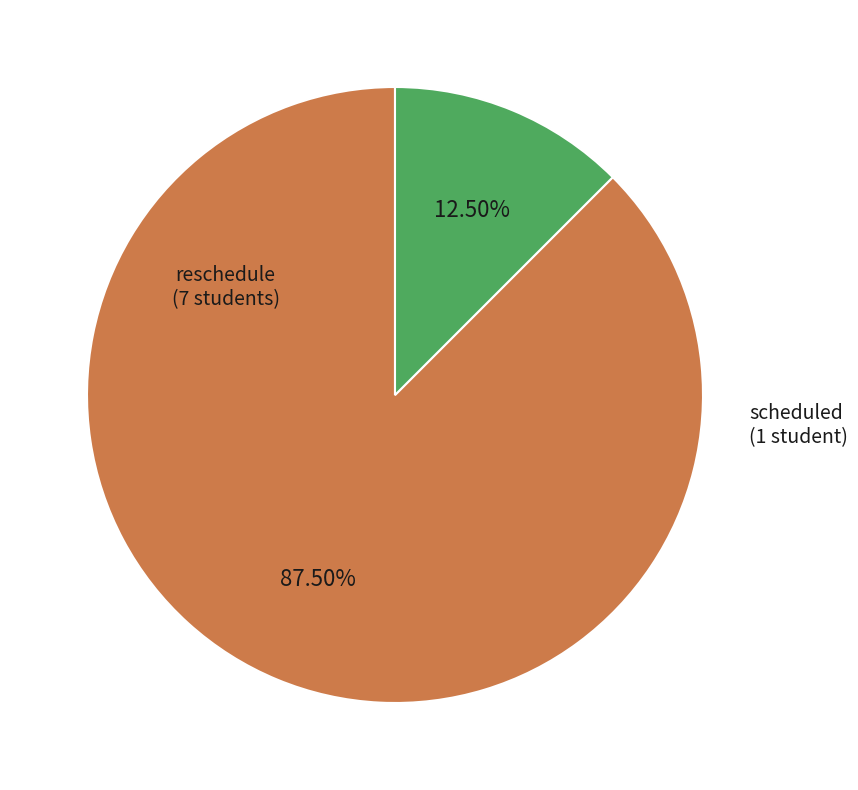

Is there a majority slice in this chart?

Yes